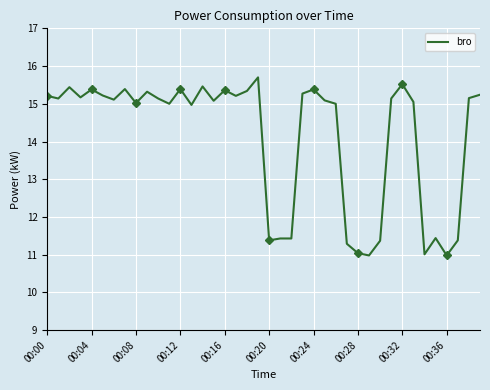

What is the sum of all values?

565.6